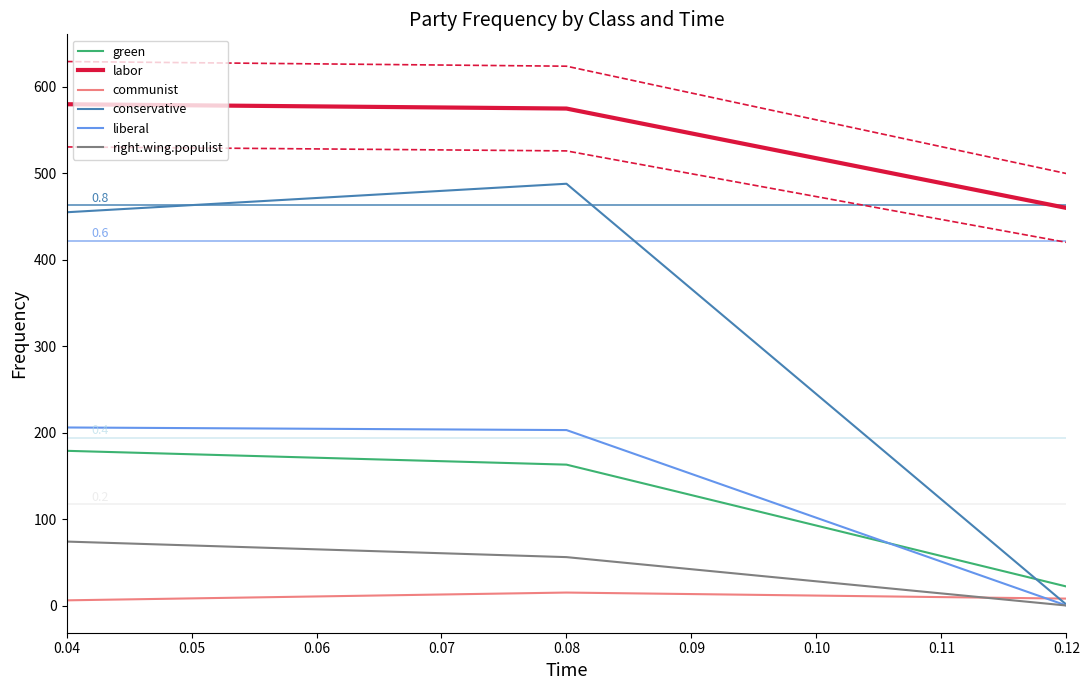

Which category has the lowest value in the right.wing.populist series?

0.12